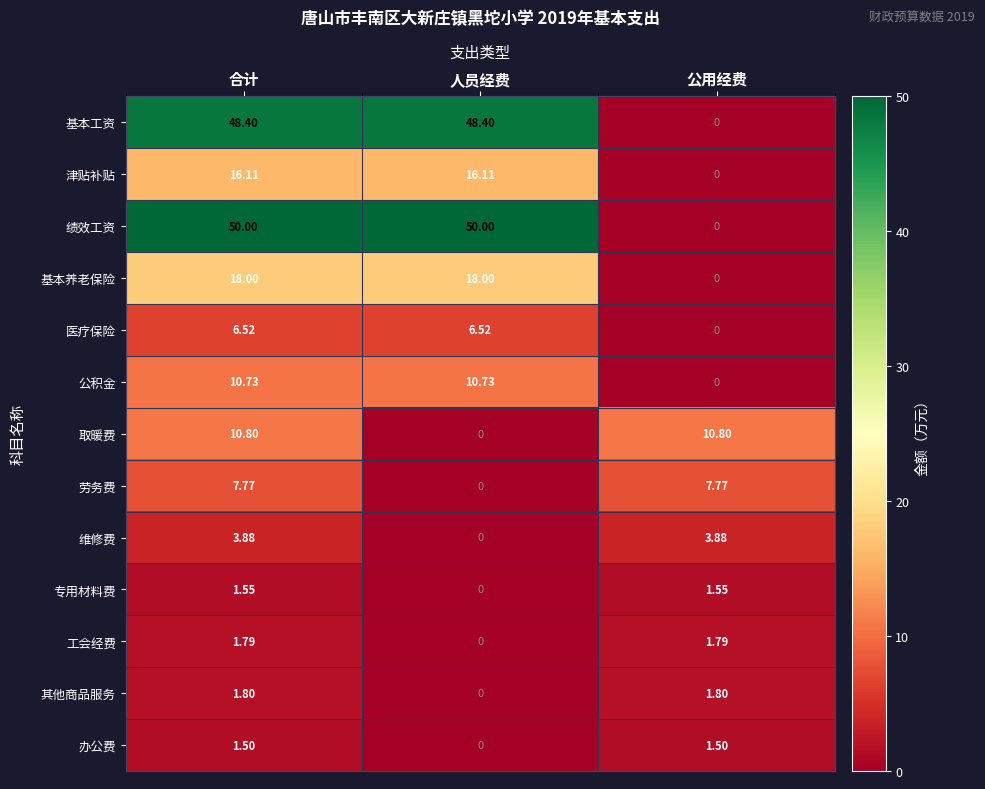

At which label does 医疗保险 first exceed 6?

合计